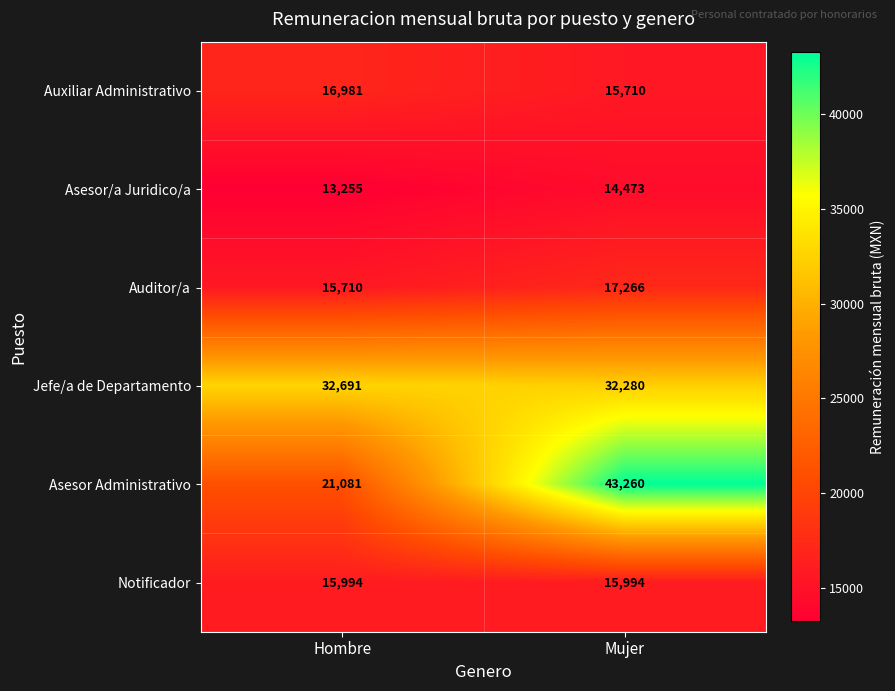

Between Hombre and Mujer, which series saw the biggest shift?

Asesor Administrativo